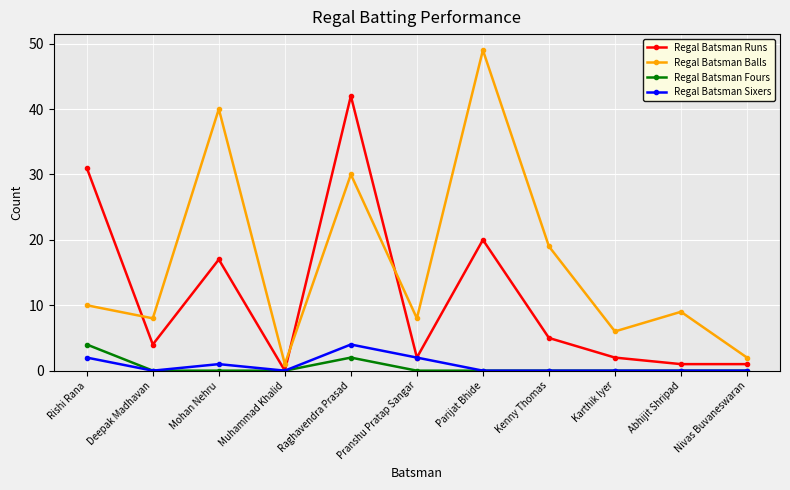

True or false: Regal Batsman Balls and Regal Batsman Fours cross at least once.

False